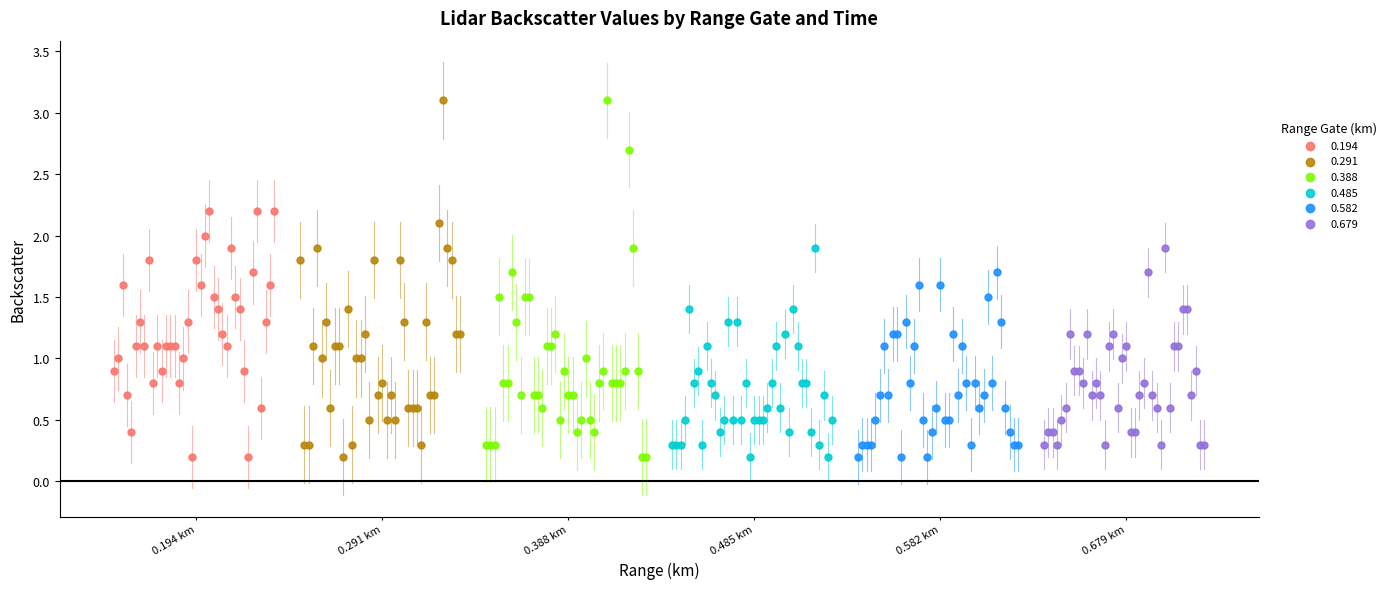

What are all the series names shown in the legend?

0.194, 0.291, 0.388, 0.485, 0.582, 0.679